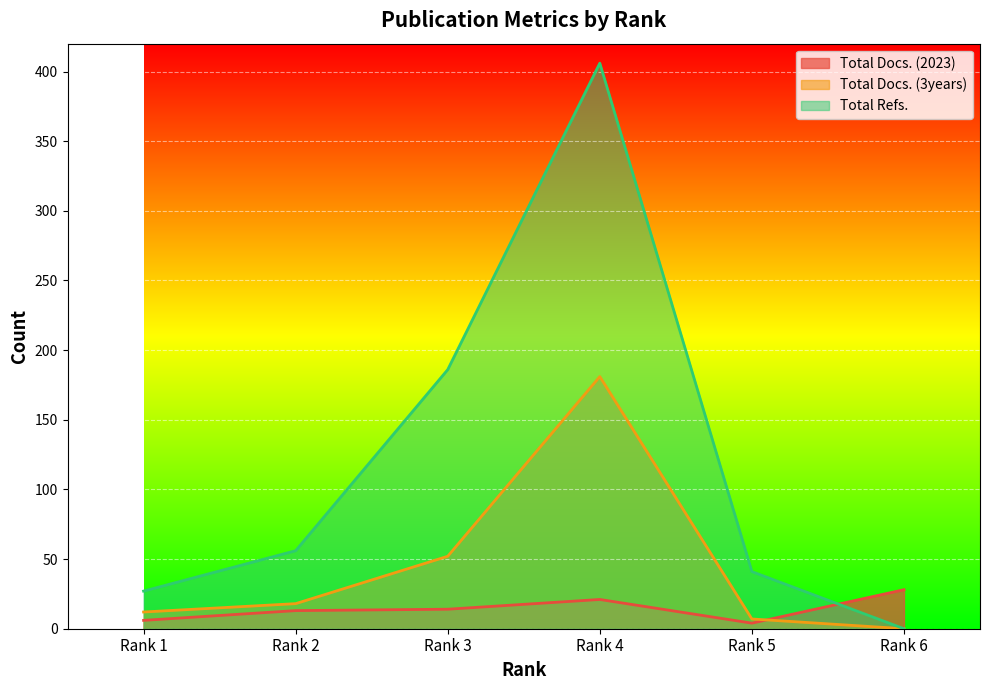

How many lines are shown in the chart?

3